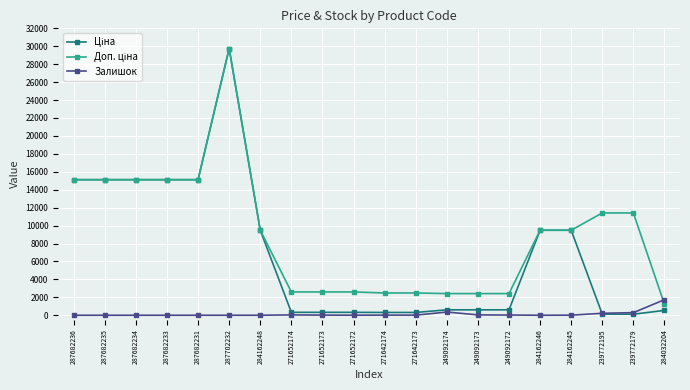

True or false: Залишок has a value of 218.0 at 239772195.

True